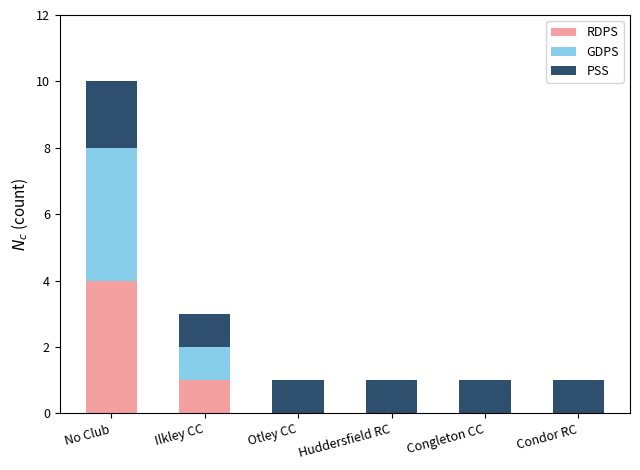

Is it true that RDPS equals 2 at Ilkley CC?

False